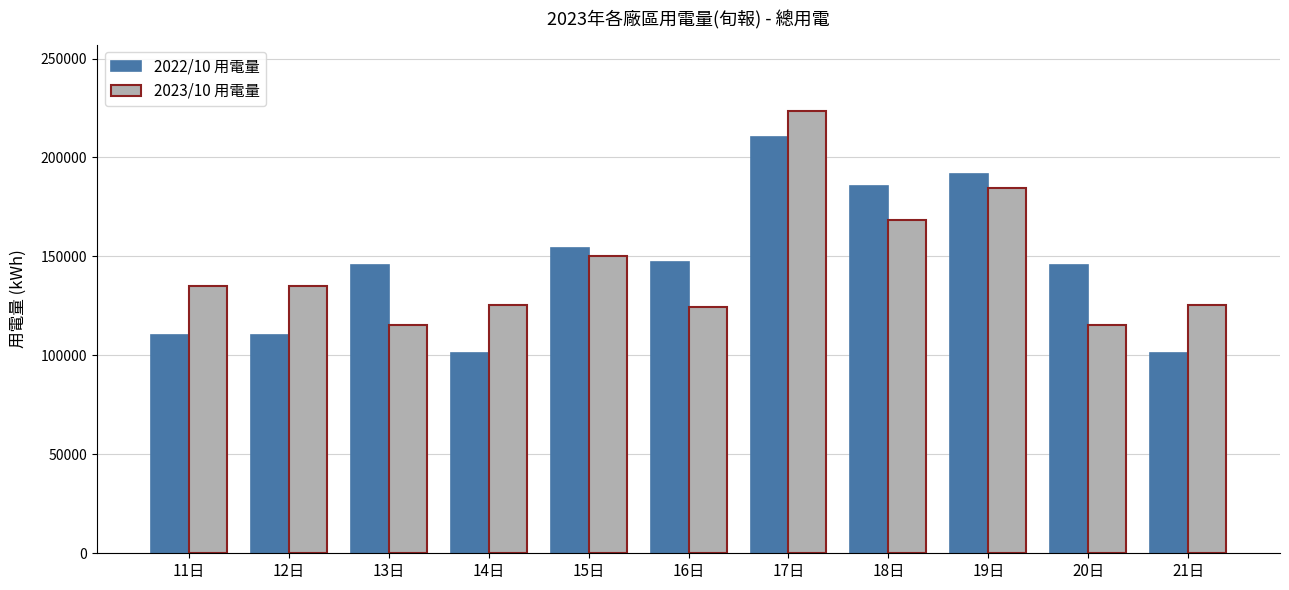

True or false: 2023/10 用電量 has a value of 330567.6 at 17日.

False